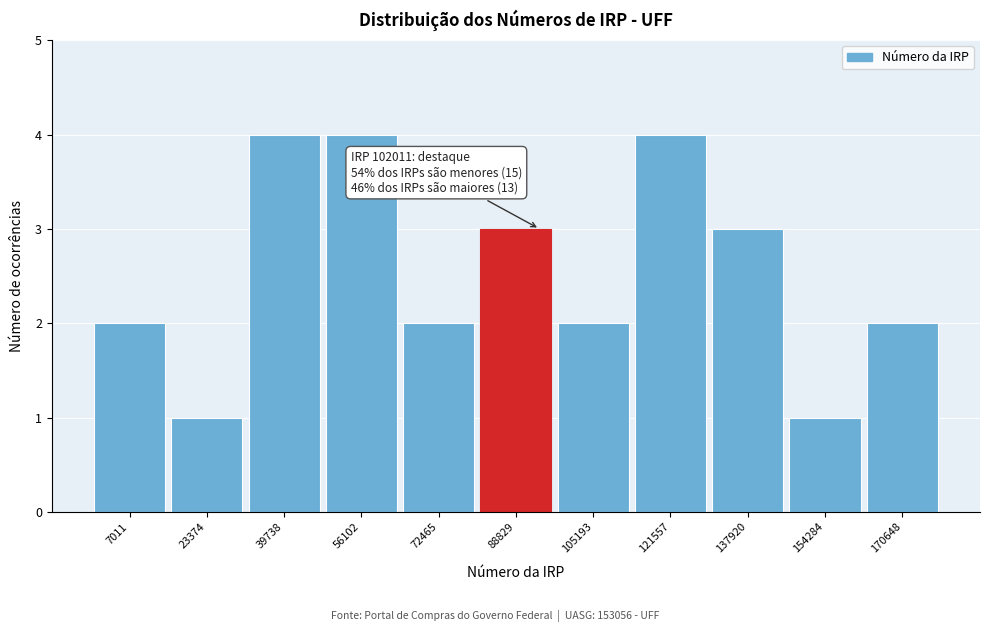

Reading left to right, transcribe all the data shown in this chart.

2	1	4	4	2	3	2	4	3	1	2